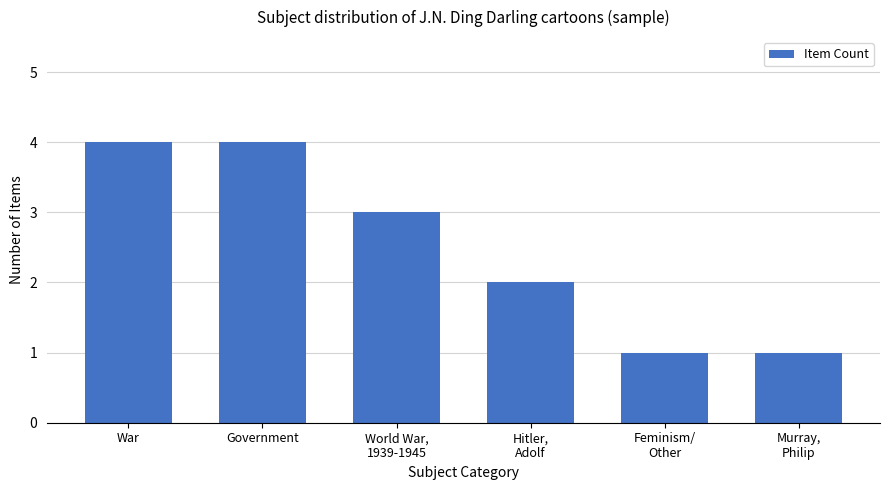

Does the chart contain stacked bars?

No